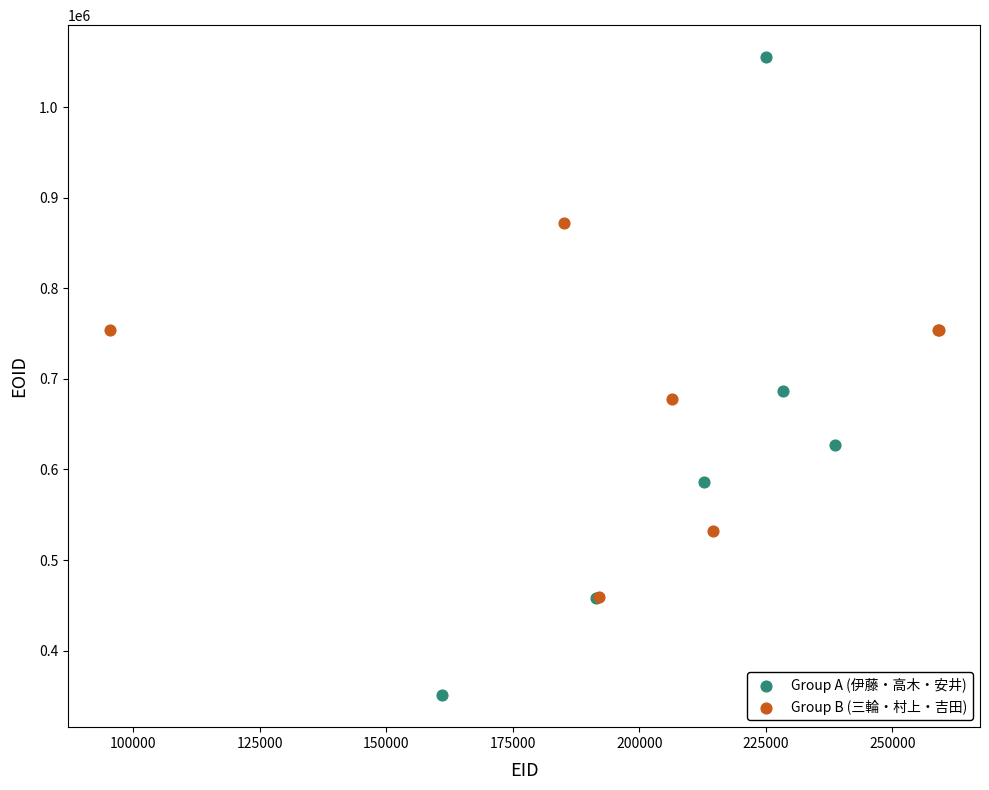

What are all the series names shown in the legend?

Group A (伊藤・高木・安井), Group B (三輪・村上・吉田)